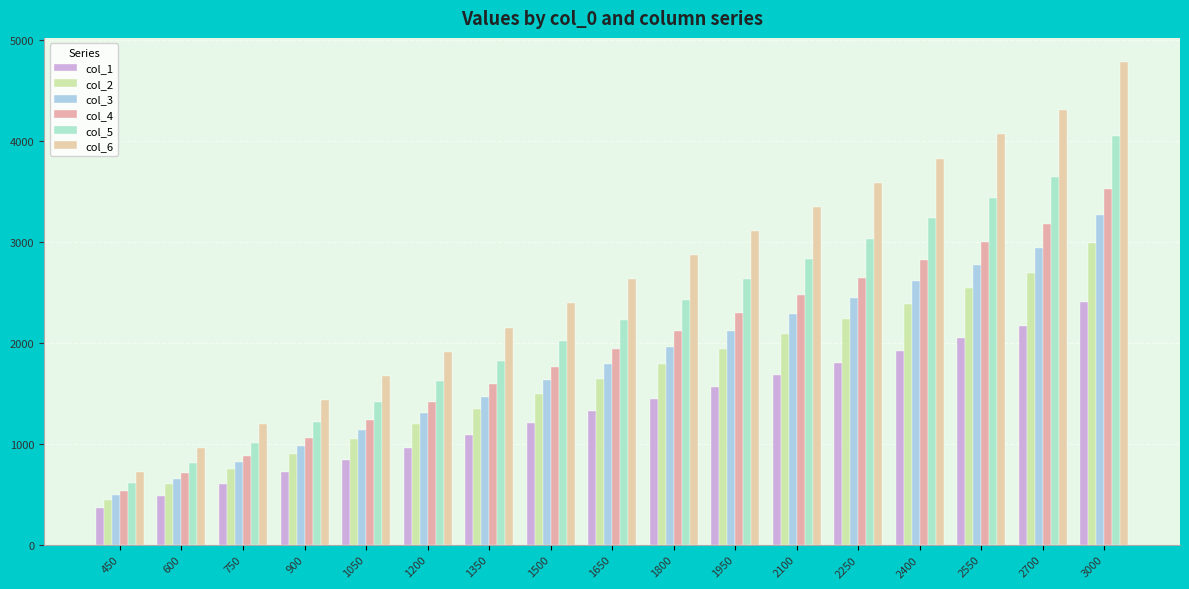

What is the value of the col_1 bar at the 1st from the left?

361